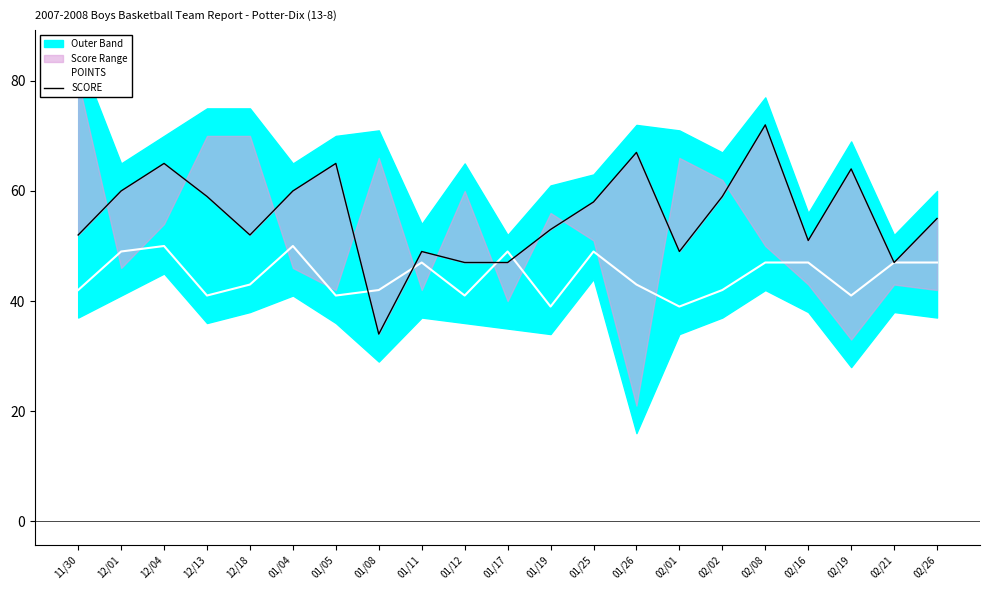

The value of SCORE at 02/02 is 59. True or false?

True